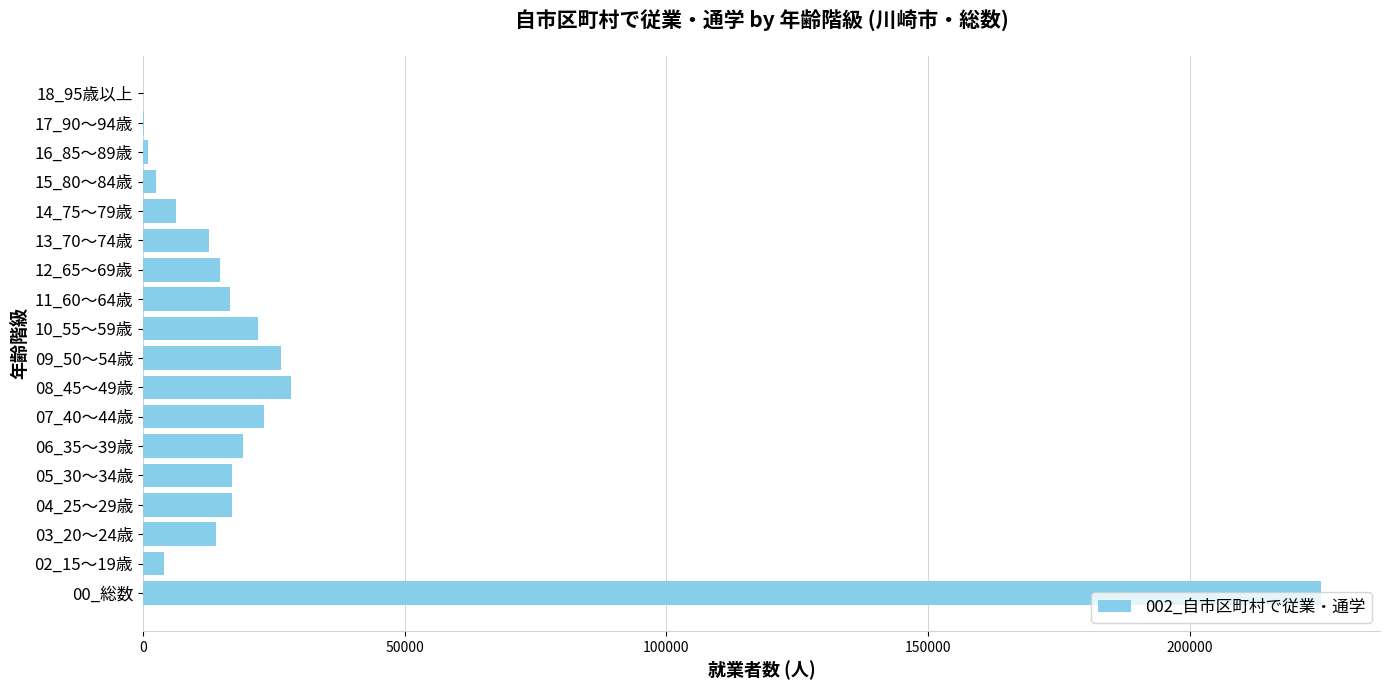

What is the greatest value displayed?

225041